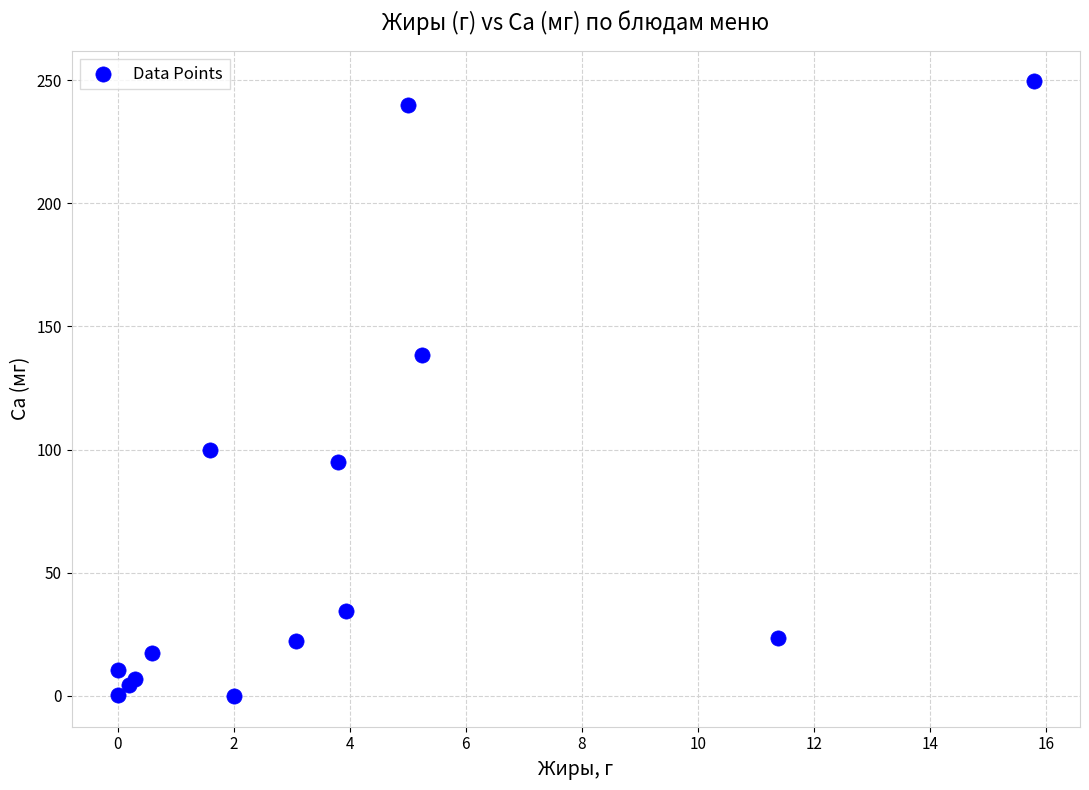

What Y value in the scatter plot is closest to 124?

138.3